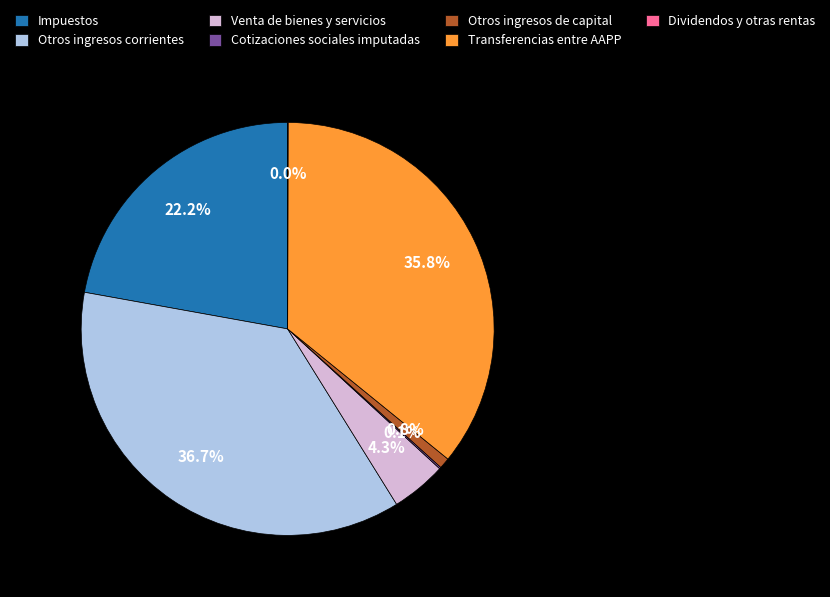

True or false: Venta de bienes y servicios accounts for 10% of the total.

False